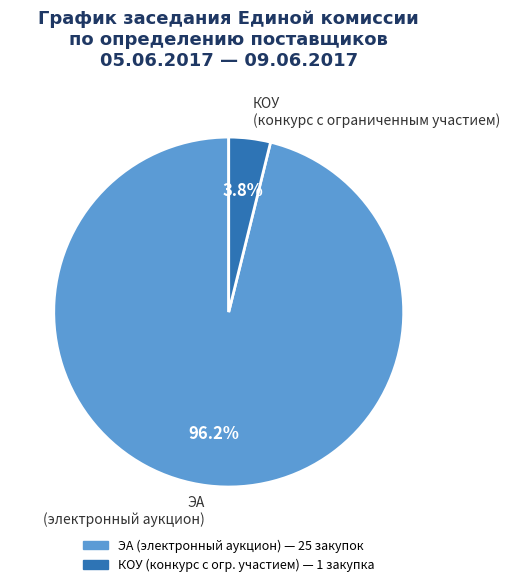

Which category has the smallest portion of the pie?

КОУ